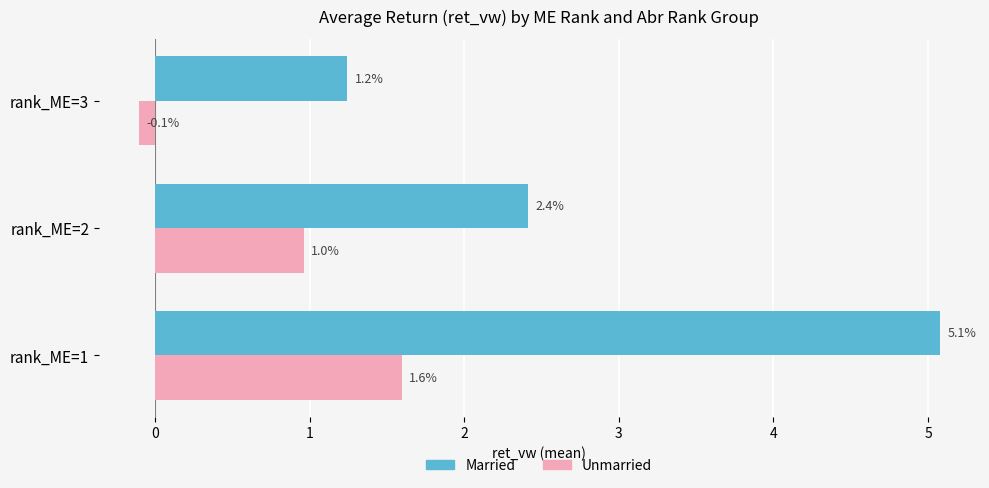

Where is Unmarried nearest to the value 0?

rank_ME=3